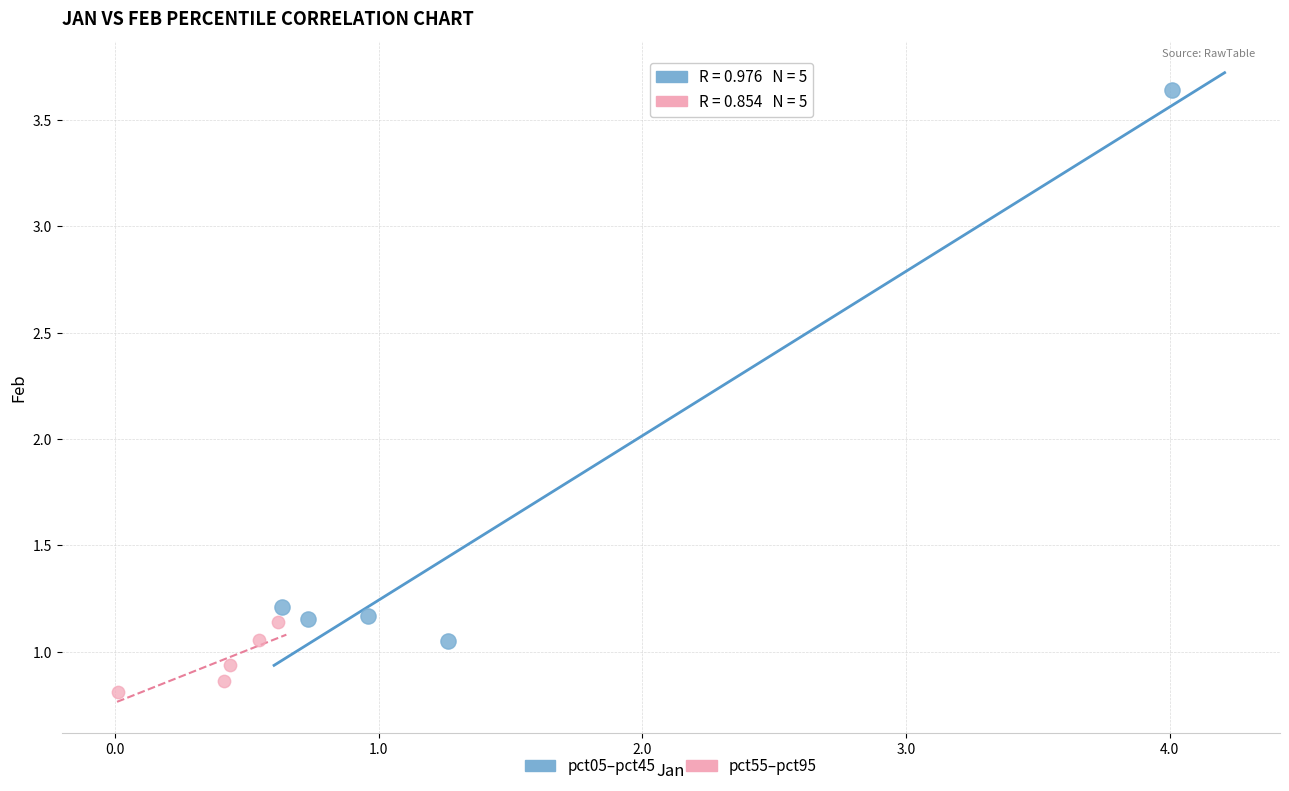

Which series contains the lowest Y value?

pct55–pct95